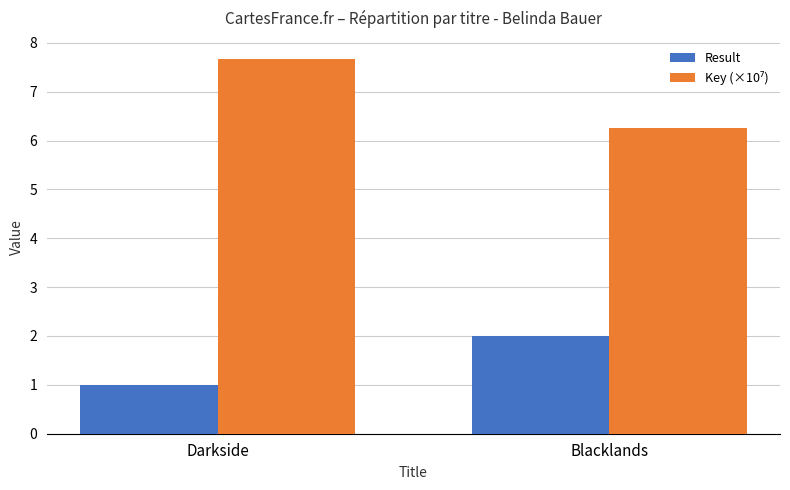

What is the average value of the Result series?

1.5